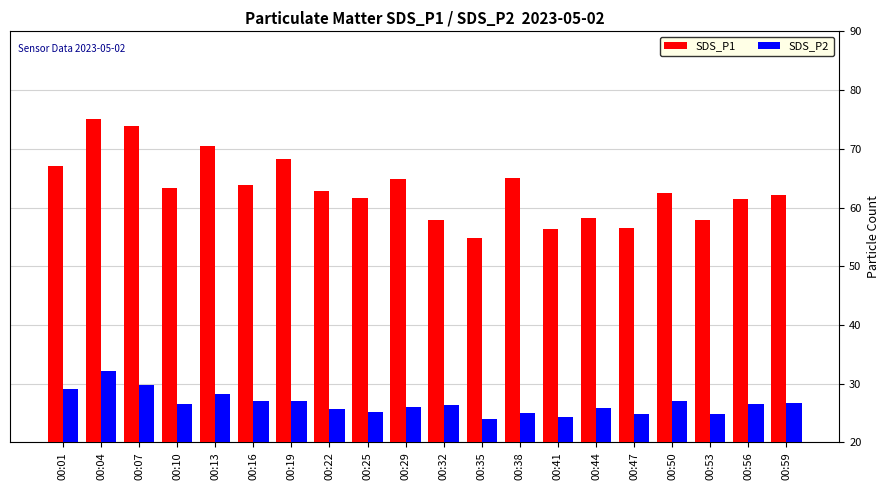

What is the average value of the SDS_P1 series?

63.2